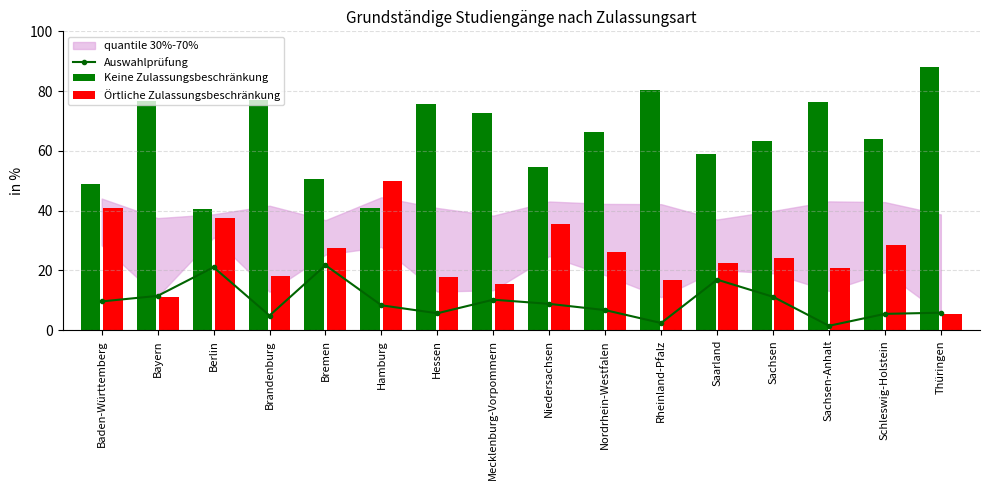

At which label does Keine Zulassungsbeschränkung reach its minimum?

Berlin